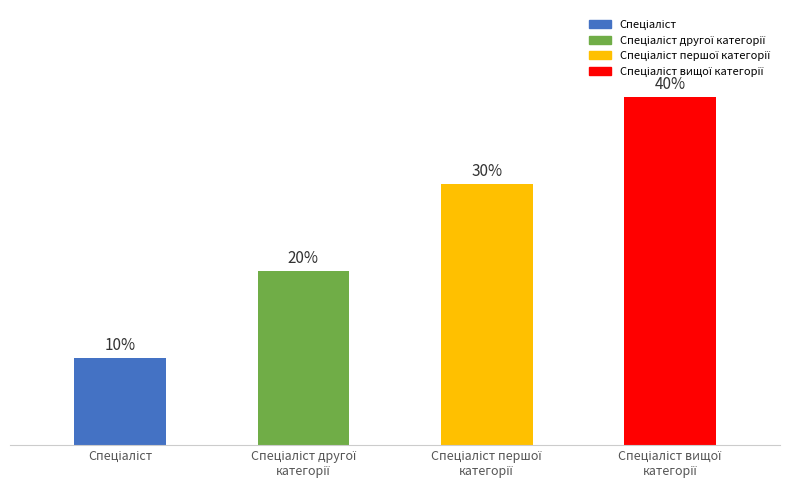

What is the sum of the values at Спеціаліст вищої
категорії and Спеціаліст першої
категорії?

7